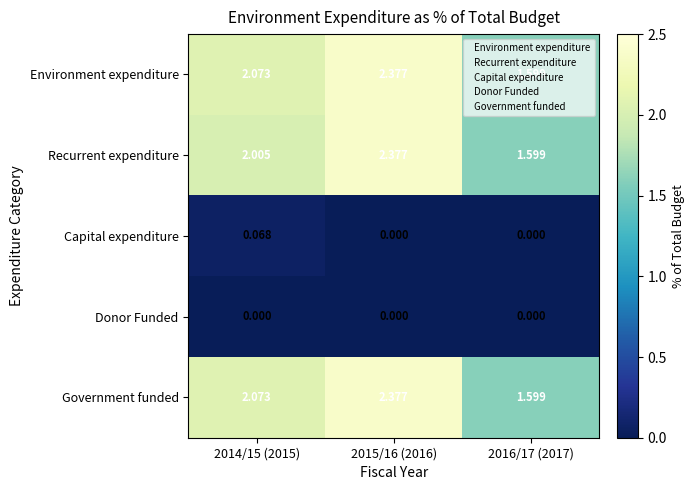

Is the value of Donor Funded at 2016/17 (2017) greater than the value of Recurrent expenditure at 2015/16 (2016)?

No